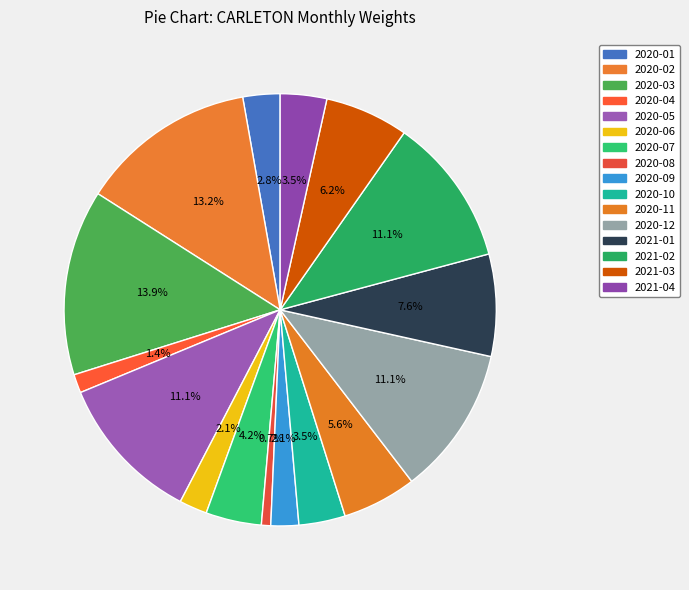

Is it true that 2020-06 is 15% of the pie?

False